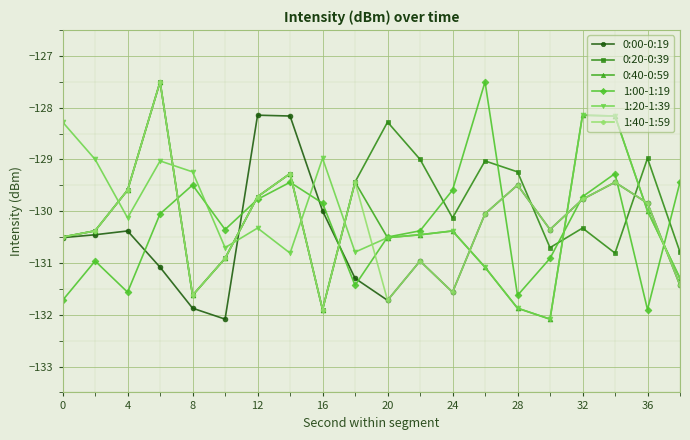

In 1:40-1:59, how many points are lower than both neighbors (excluding endpoints)?

5